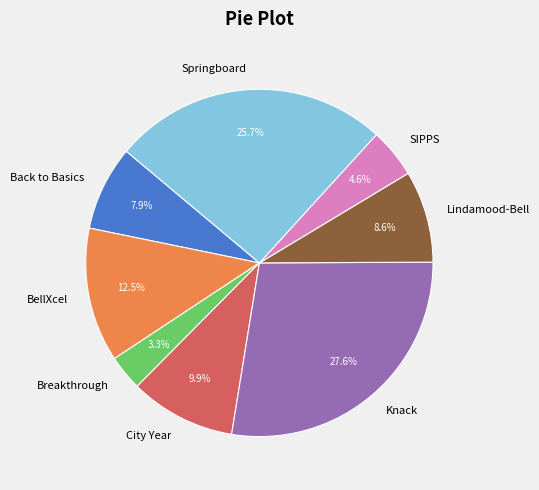

Which category has the smallest portion of the pie?

Breakthrough